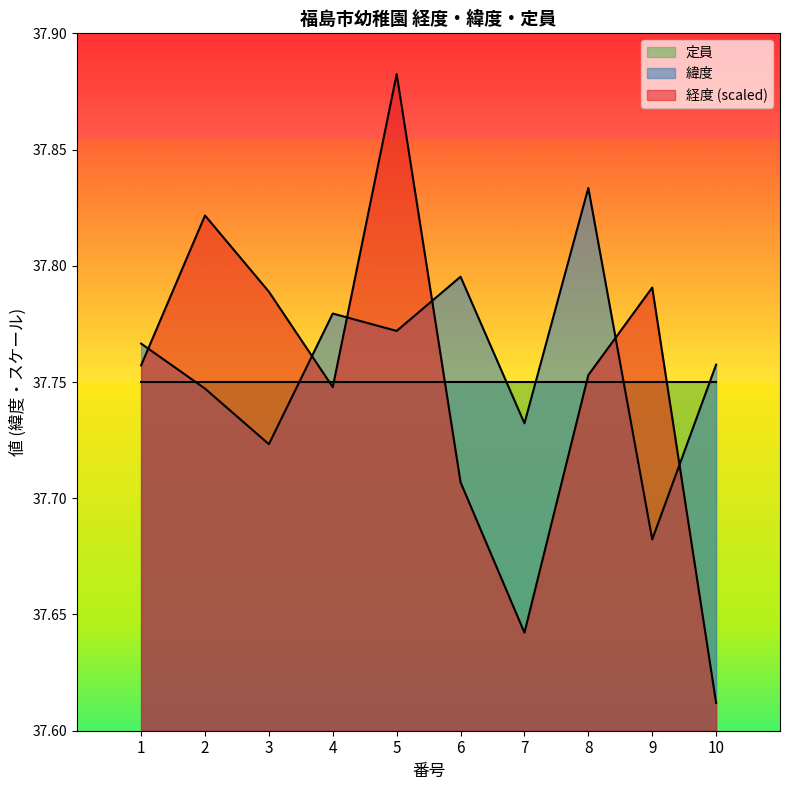

How many intersections are there between 緯度 and 経度?

6